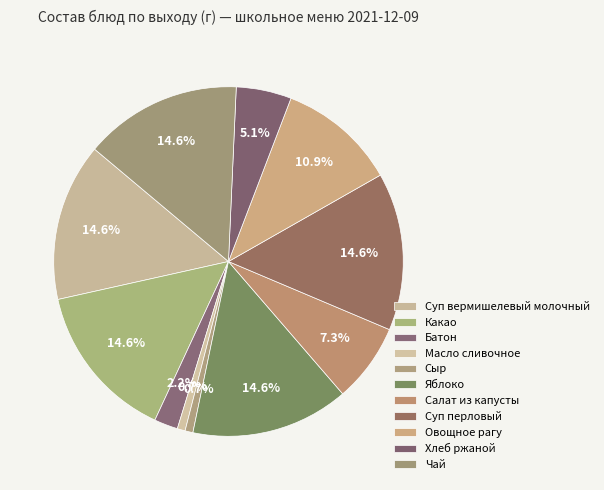

How many segments does this pie chart have?

11